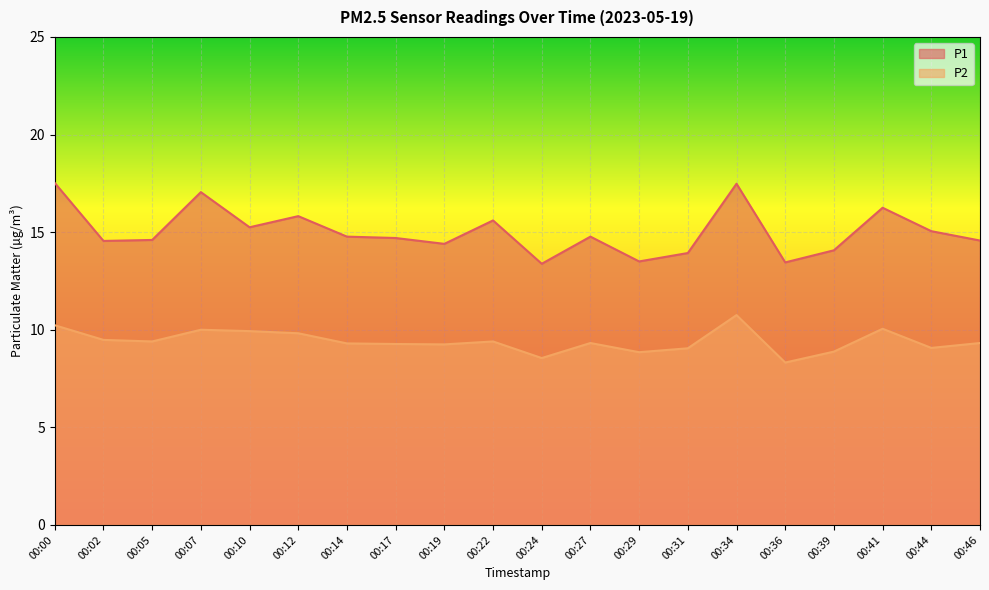

Rank the categories by P1 value from lowest to highest.

00:24, 00:36, 00:29, 00:31, 00:39, 00:19, 00:02, 00:46, 00:05, 00:17, 00:14, 00:27, 00:44, 00:10, 00:22, 00:12, 00:41, 00:07, 00:34, 00:00